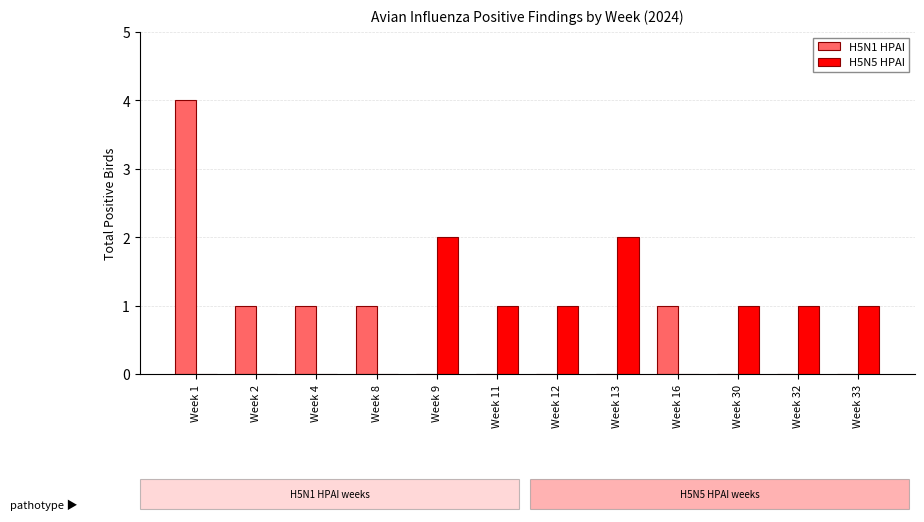

The value of H5N1 HPAI at Week 16 is 1. True or false?

True